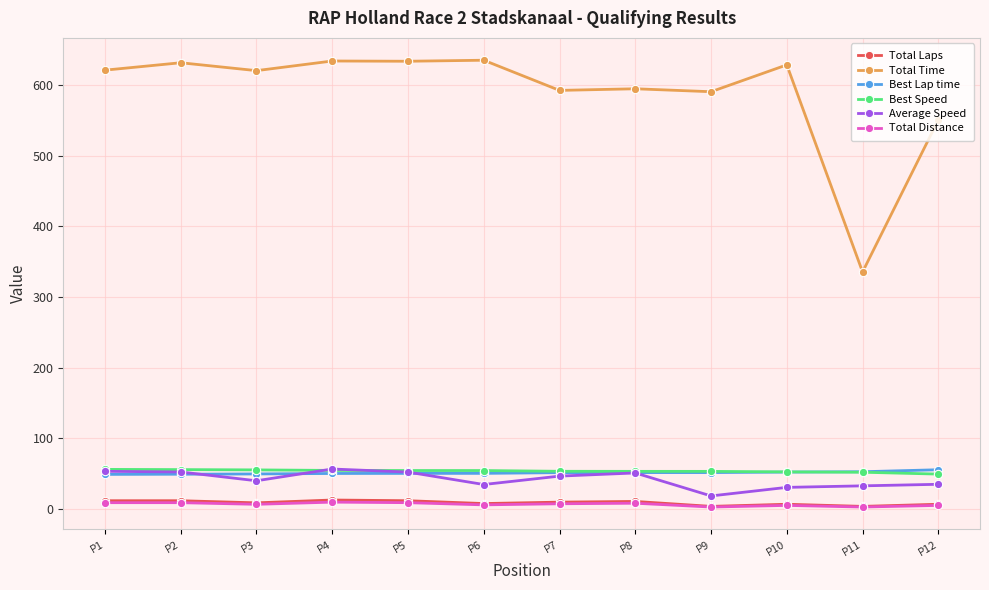

True or false: Total Laps and Total Distance intersect in this chart.

False